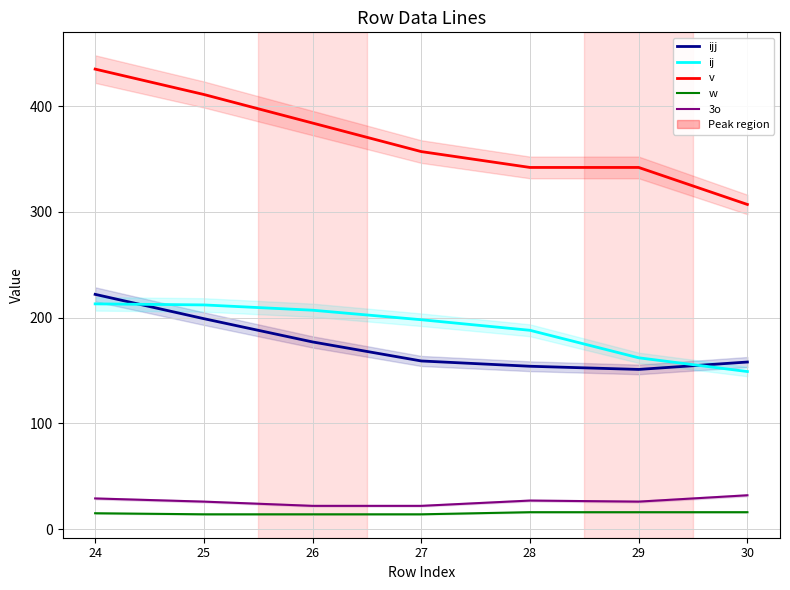

Which series has the largest range (max minus min)?

v